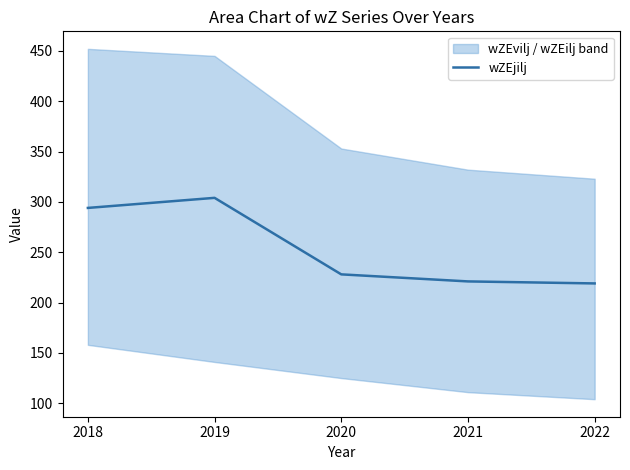

What is the difference between the maximum and minimum values?

85